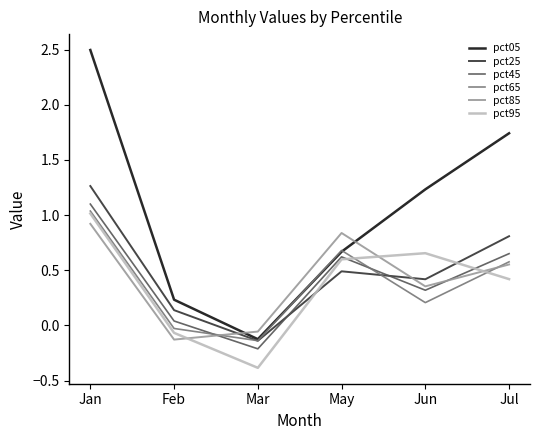

What is the difference between the maximum and minimum values in the pct45 series?

1.3